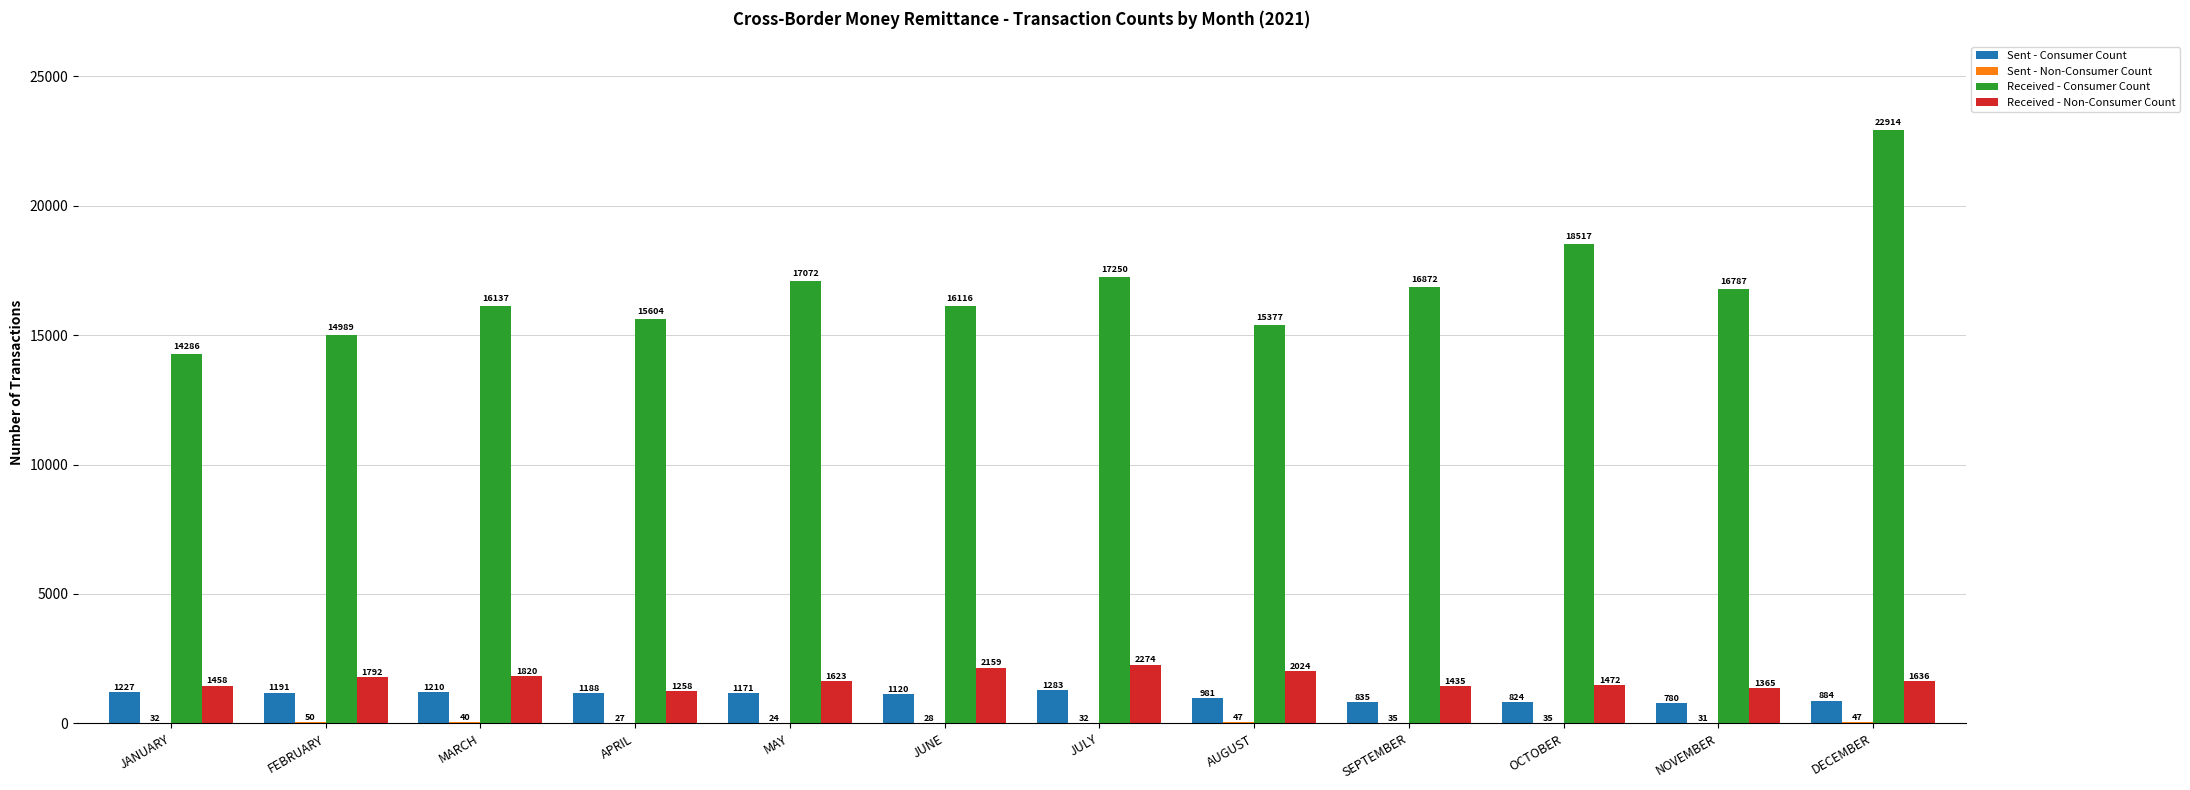

Between FEBRUARY and DECEMBER, which series saw the biggest shift?

Received - Consumer Count